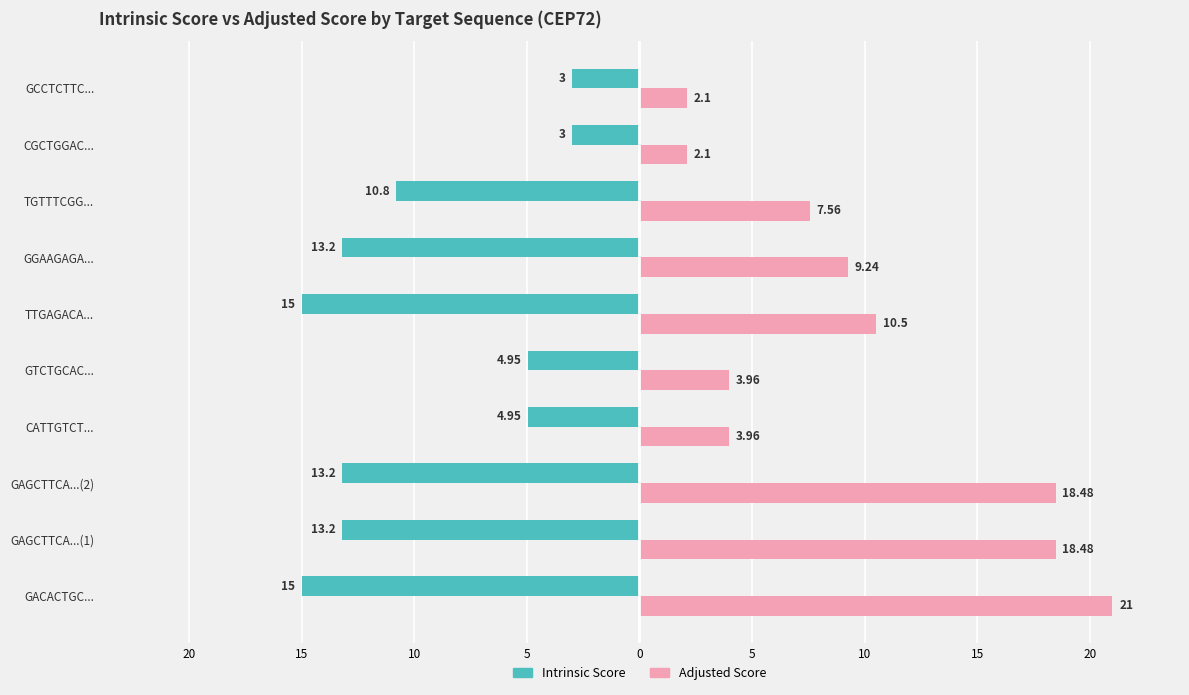

Rank the series by their maximum value, from lowest to highest.

Intrinsic Score, Adjusted Score